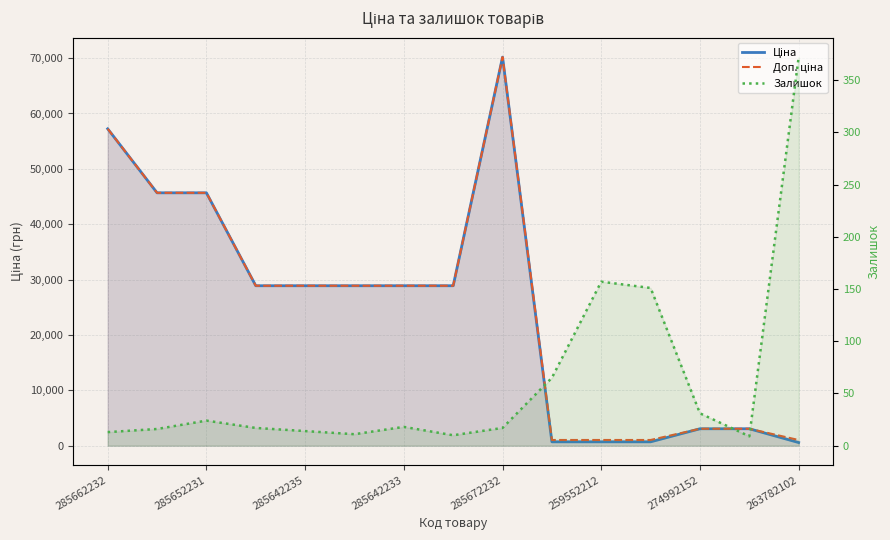

Which series has the largest total across all categories?

Доп. ціна